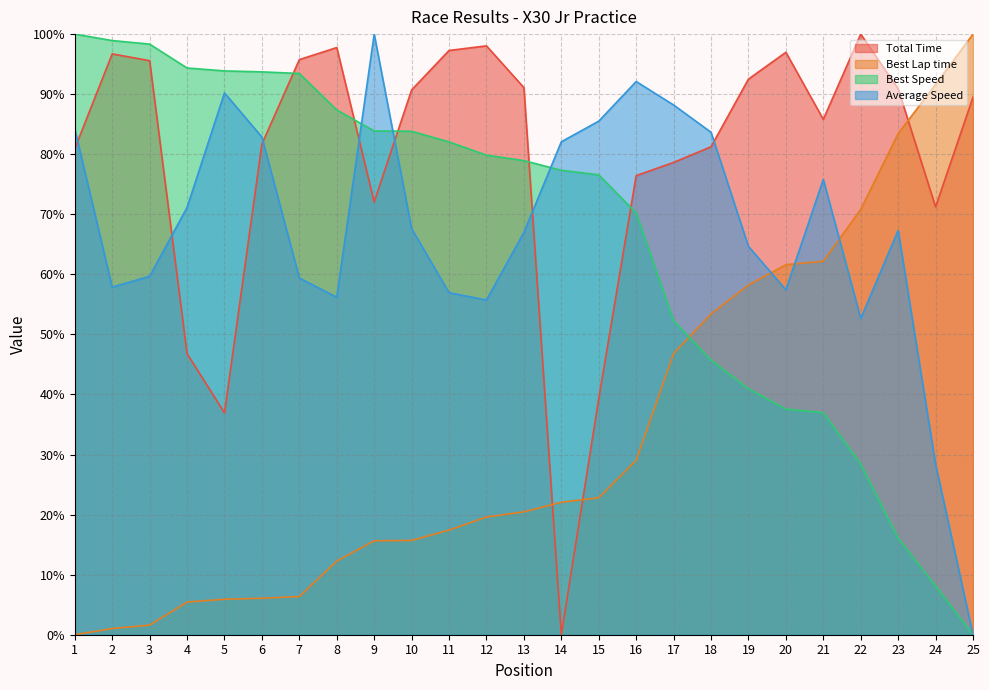

List the labels in order of Total Time value, largest first.

22, 12, 8, 11, 20, 2, 7, 3, 19, 13, 23, 10, 25, 21, 6, 18, 1, 17, 16, 9, 24, 4, 15, 5, 14